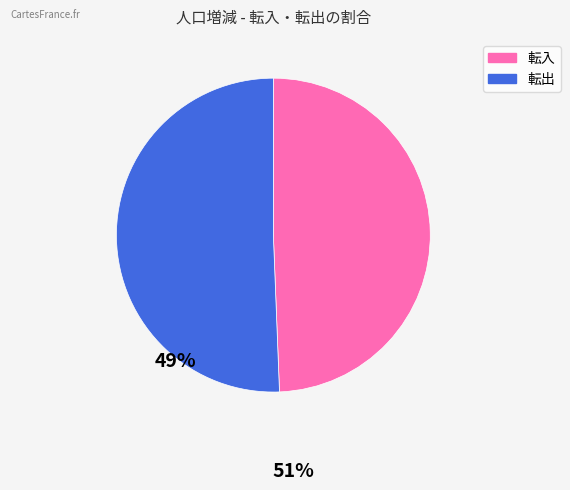

Is there a majority slice in this chart?

Yes